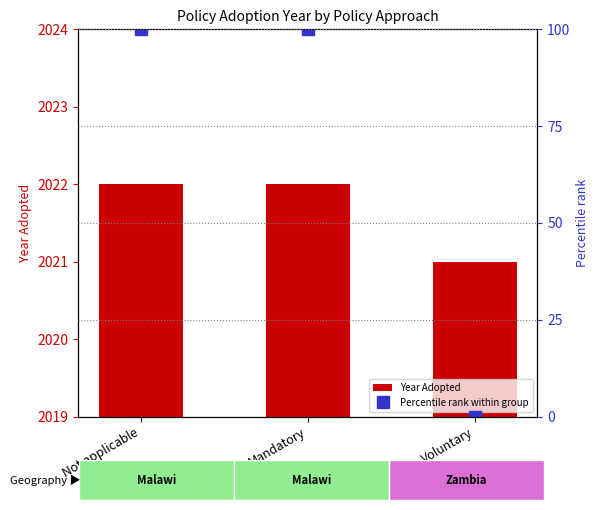

What is the average value of the Percentile rank within group series?

67